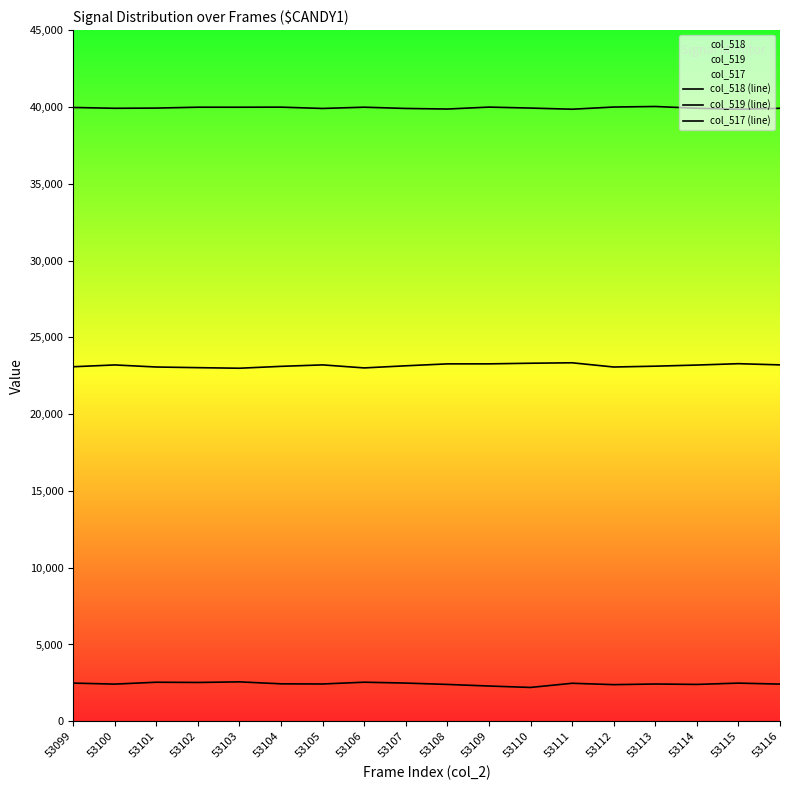

What is the difference between the highest and lowest values at 53100?

37495